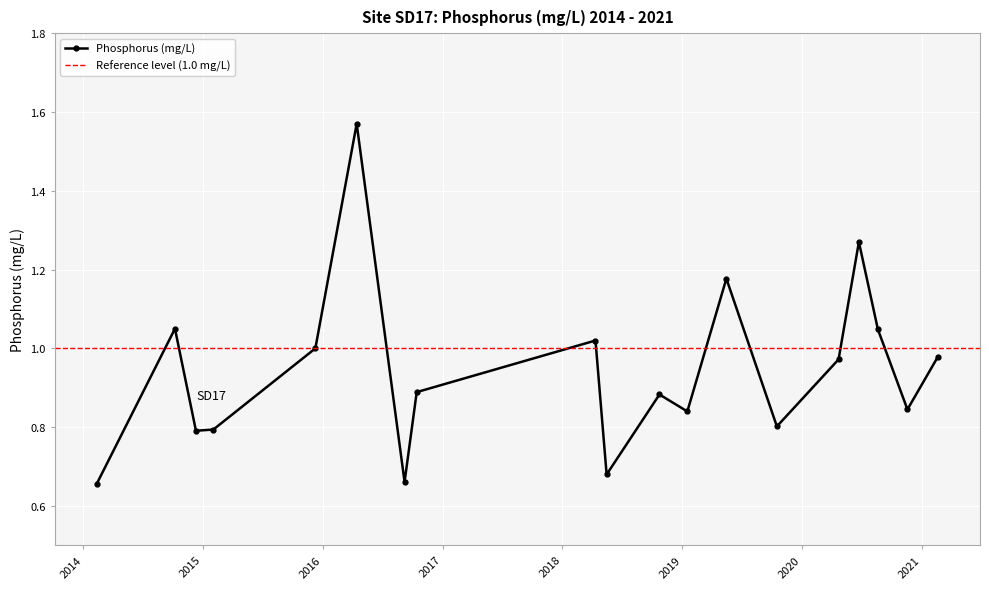

Reading left to right, transcribe all the data shown in this chart.

2014-02-12=0.7	2014-10-08=1.1	2014-12-11=0.8	2015-02-02=0.8	2015-12-10=1.0	2016-04-14=1.6	2016-09-07=0.7	2016-10-14=0.9	2018-04-12=1.0	2018-05-16=0.7	2018-10-24=0.9	2019-01-17=0.8	2019-05-16=1.2	2019-10-17=0.8	2020-04-22=1.0	2020-06-23=1.3	2020-08-20=1.0	2020-11-18=0.8	2021-02-19=1.0